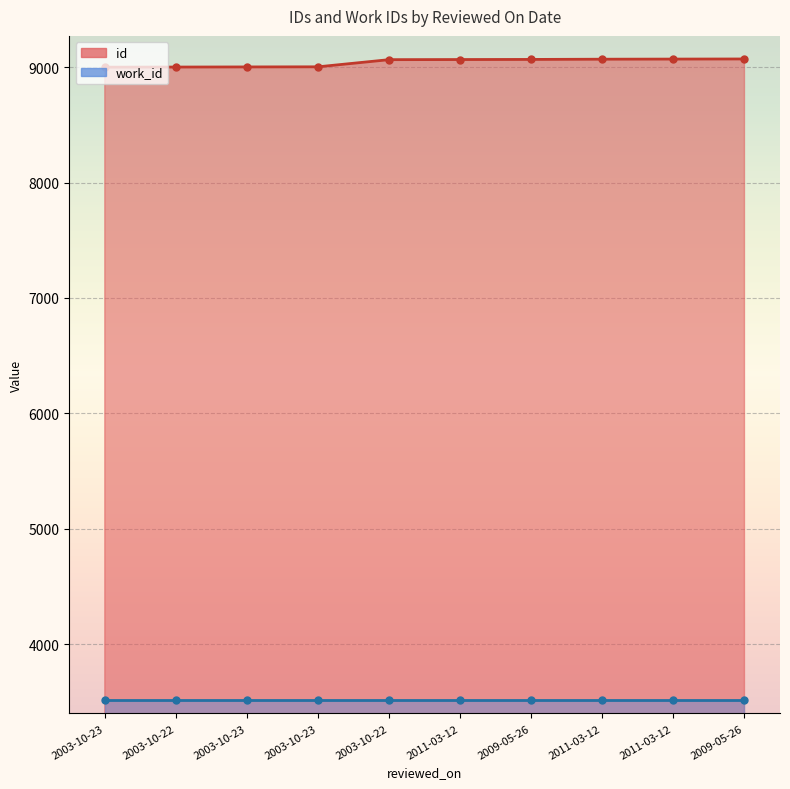

List the labels in order of value, largest first.

2009-05-26, 2011-03-12, 2011-03-12, 2009-05-26, 2011-03-12, 2003-10-22, 2003-10-23, 2003-10-23, 2003-10-22, 2003-10-23